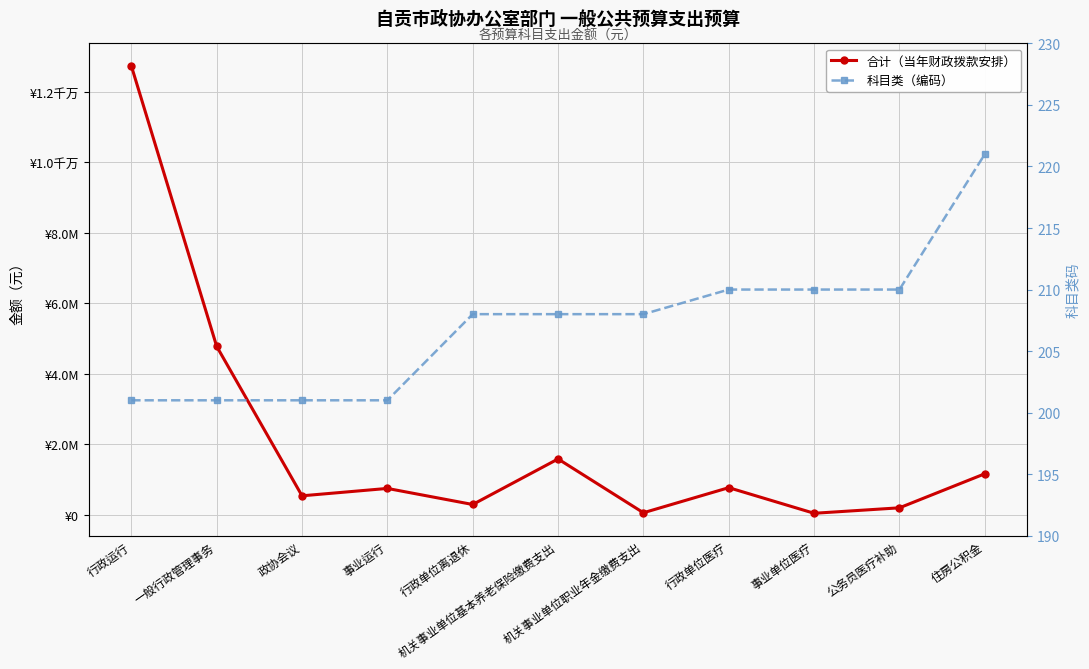

What is the sum of all 科目类（编码） values?

2279.0